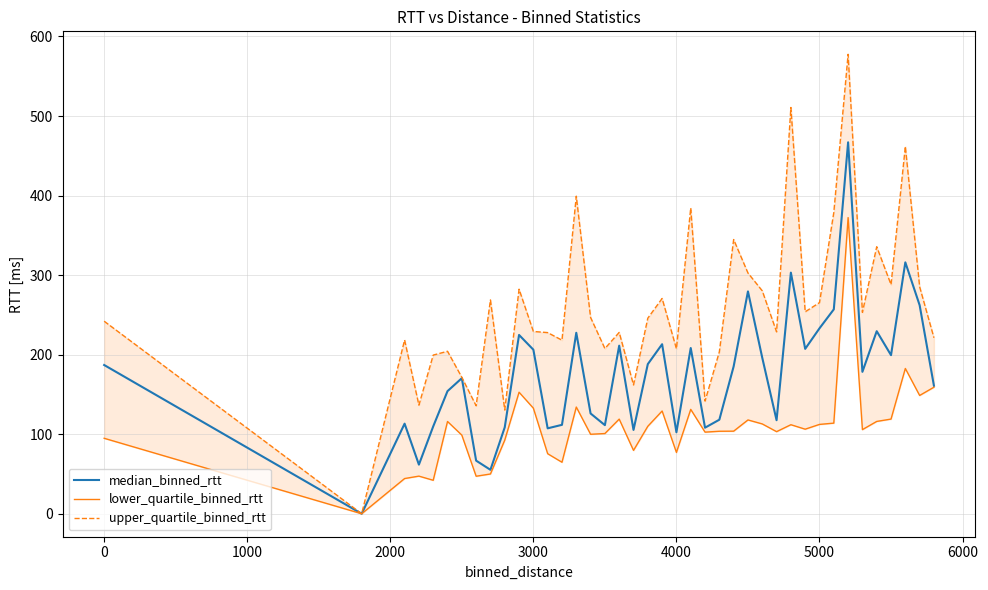

In lower_quartile_binned_rtt, how many points are lower than both neighbors (excluding endpoints)?

12